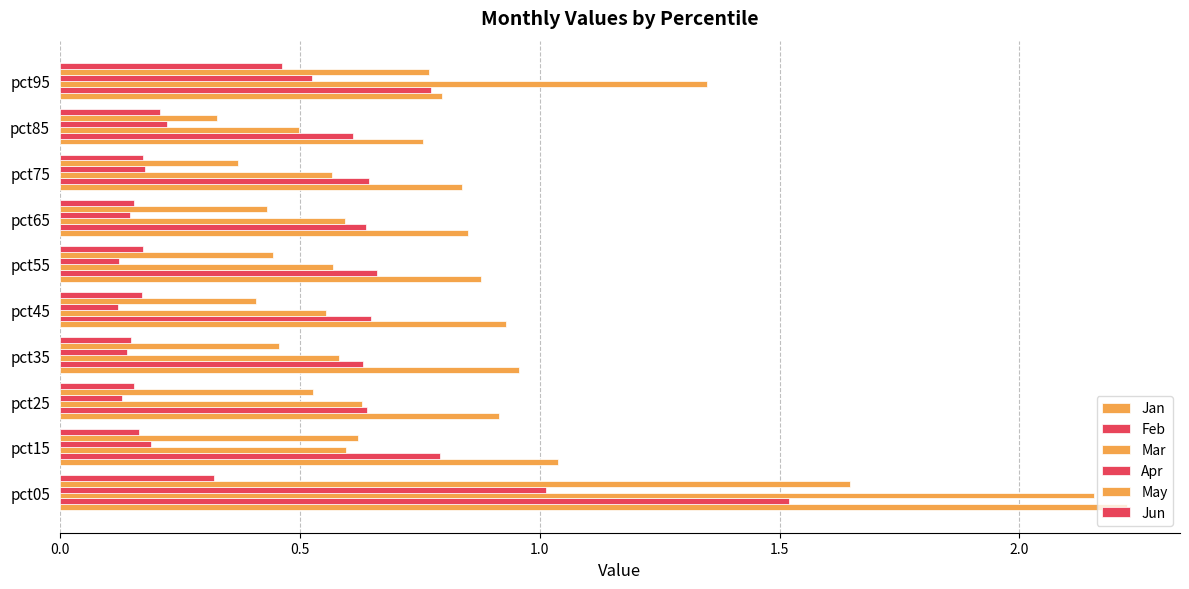

How many data points does each series have?

10